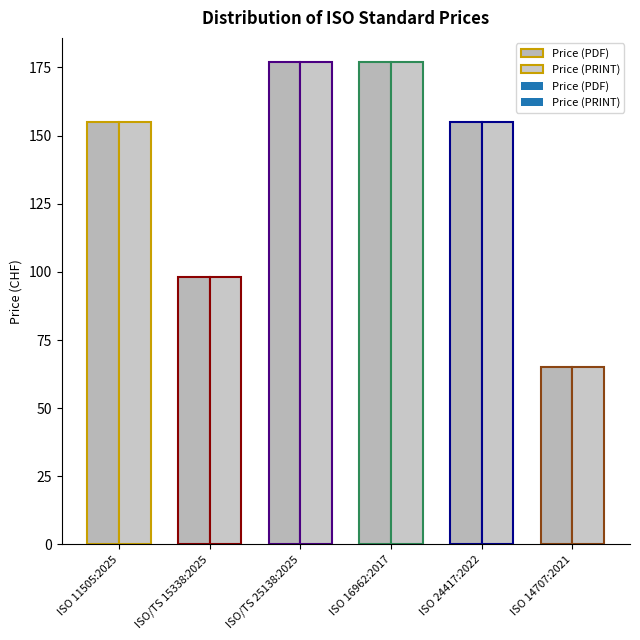

At which category is the sum across all series the highest?

ISO/TS 25138:2025